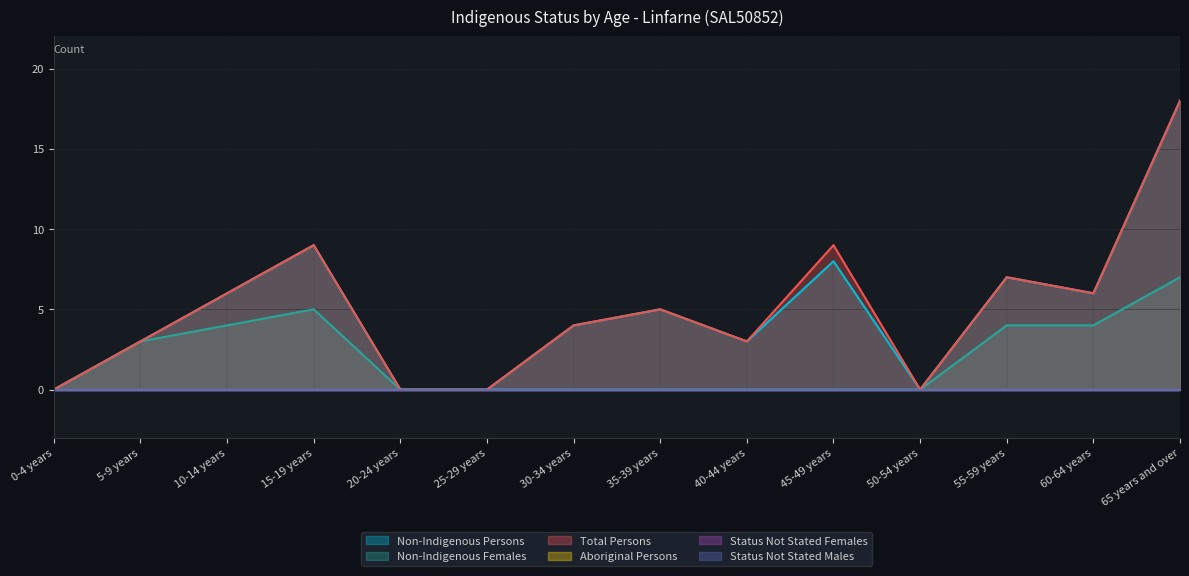

What is the sum of the Non-Indigenous Persons values at 30-34 years and 55-59 years?

11